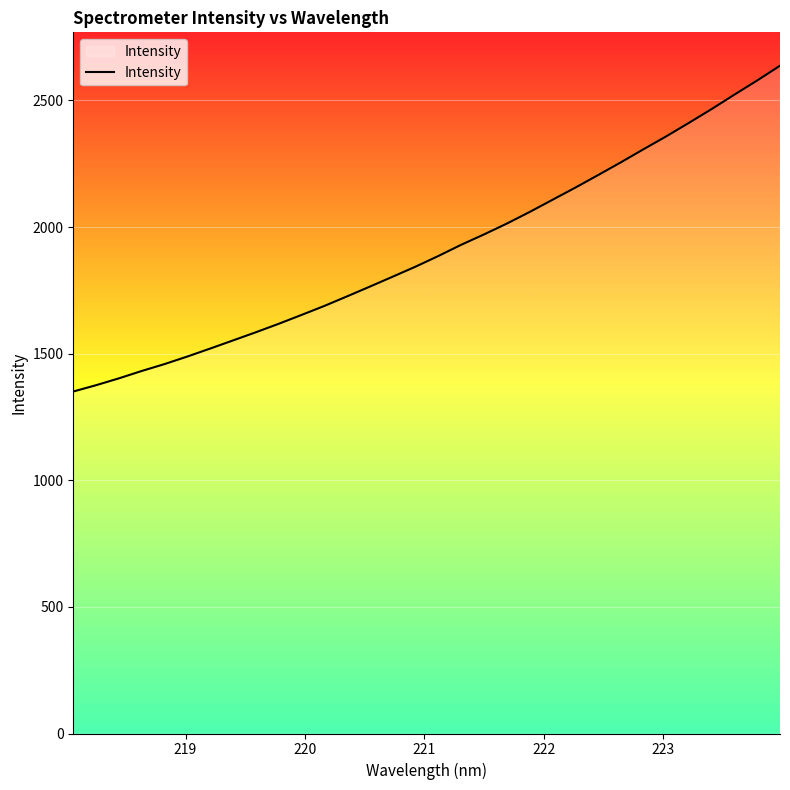

What is the smallest value displayed?

1350.5